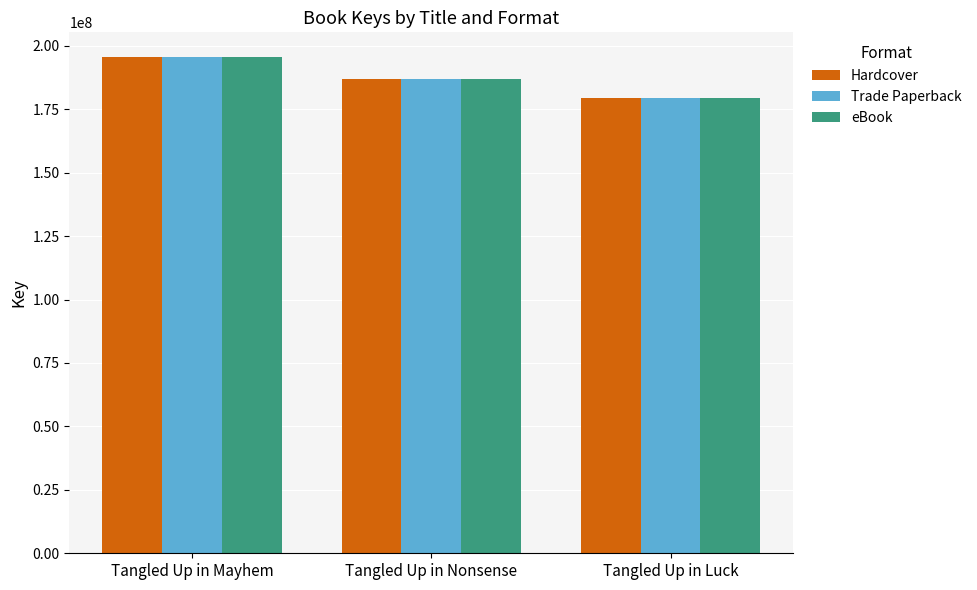

Are the bars horizontal?

No